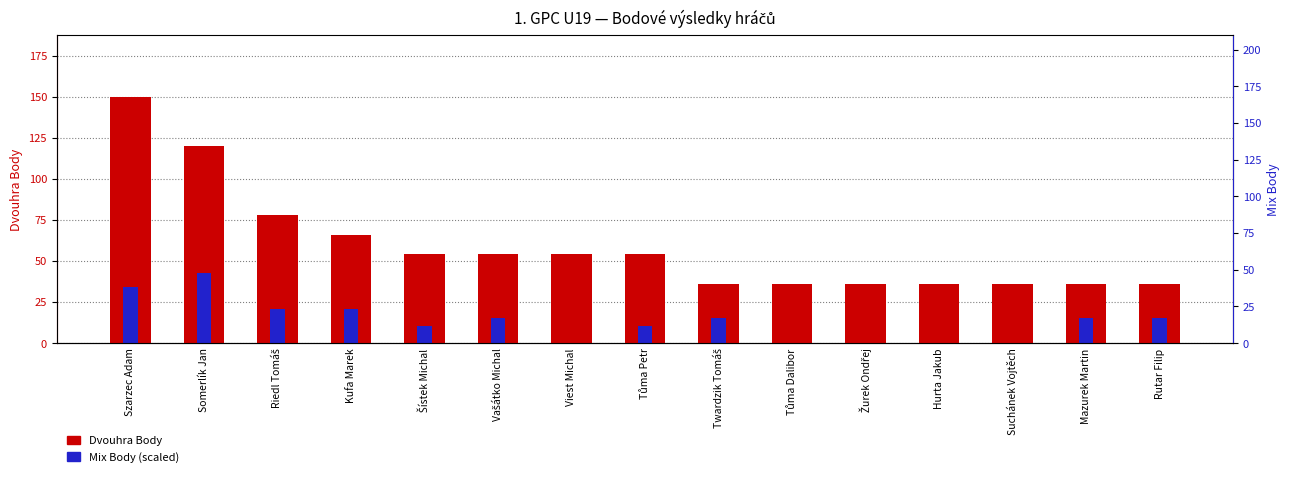

What is the value of the Mix Body bar at the 9th from the left?

15.4